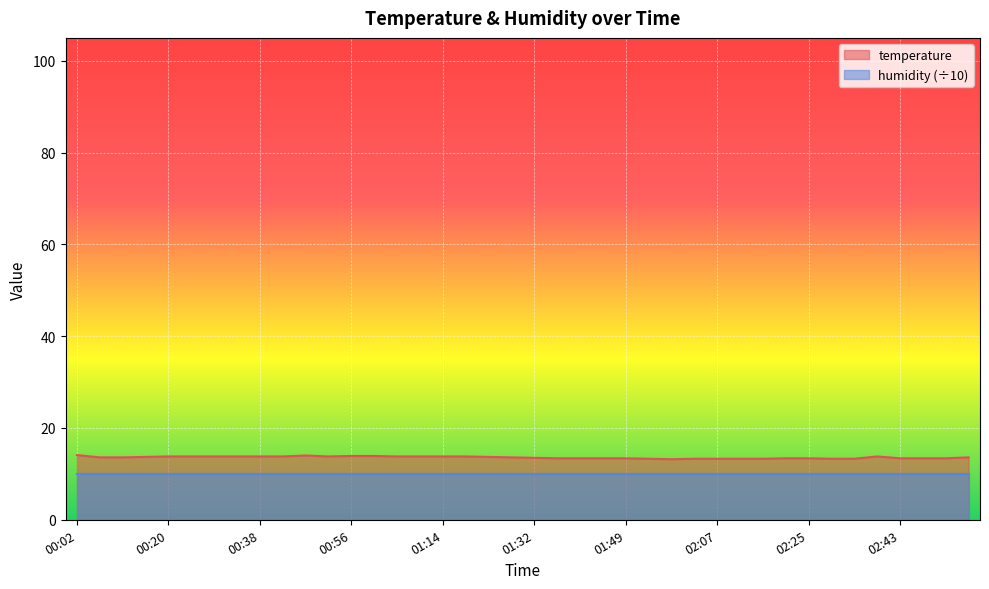

How many data points does each series have?

40